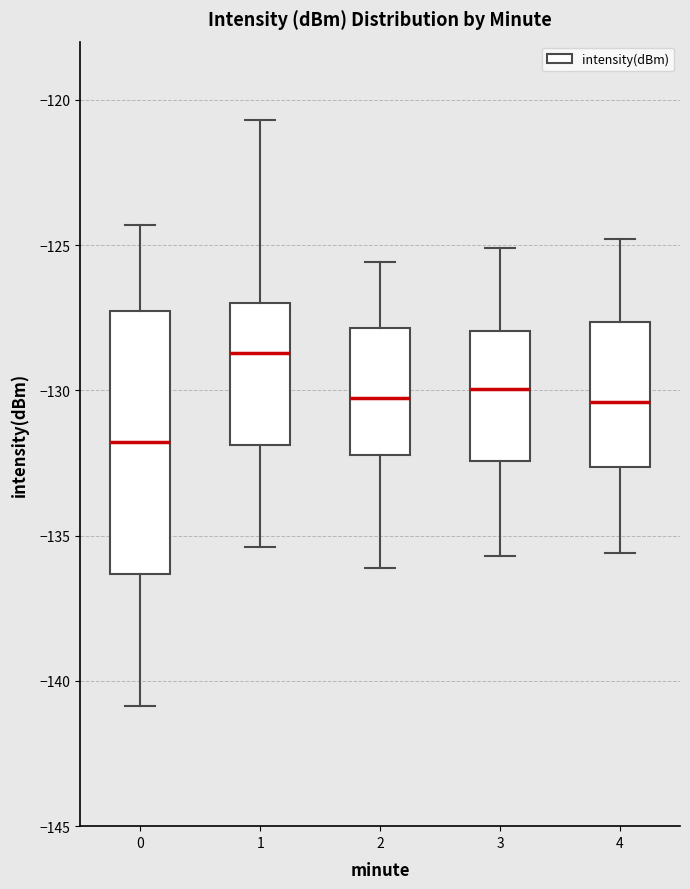

Where does the upper whisker of the box at x = 0 end on the y-axis? The values are not printed on the chart, so give them approximately, as read against the axis.

-124.5